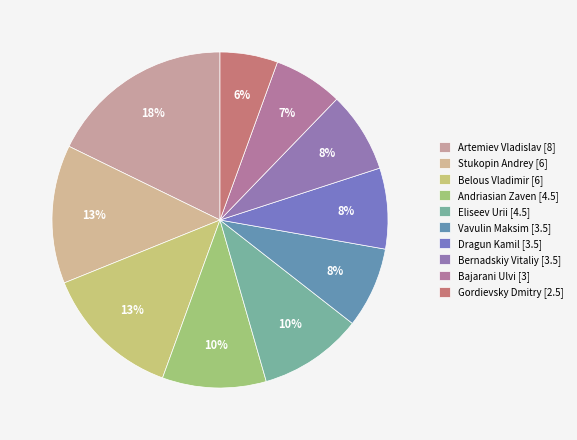

What is the smallest slice in the pie chart?

Gordievsky Dmitry